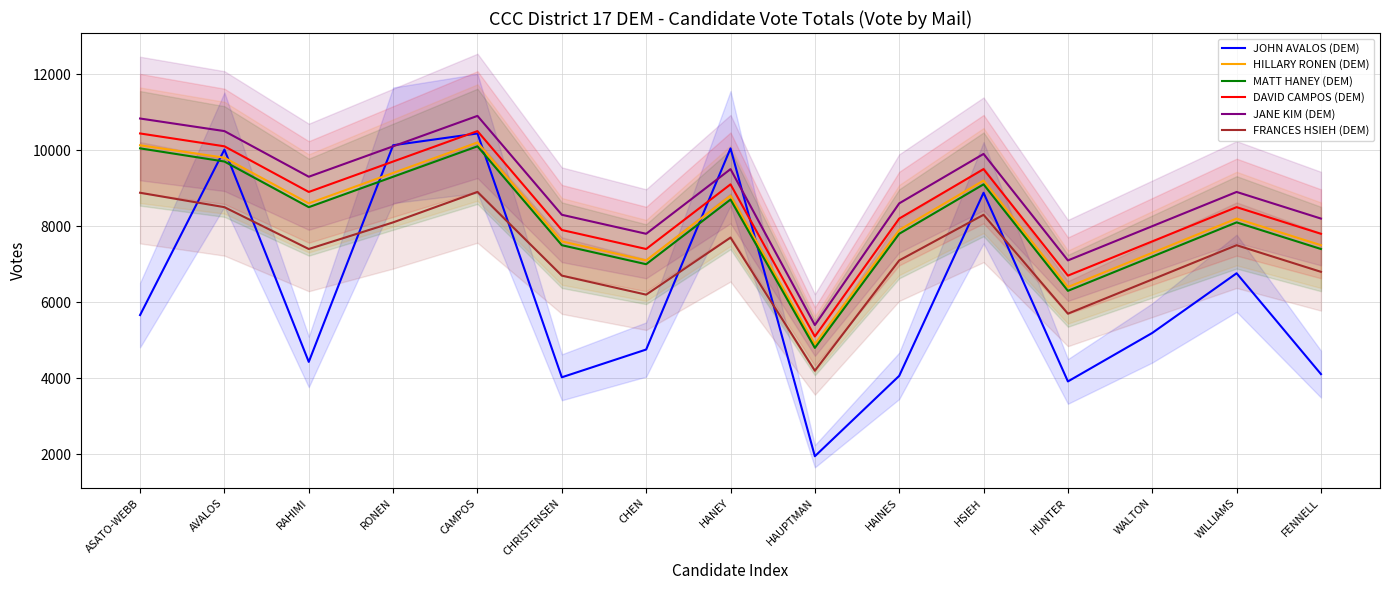

Reading left to right, what are all the values shown in this chart?

JOHN AVALOS (DEM): ASATO-WEBB=5663	AVALOS=10014	RAHIMI=4432	RONEN=10128	CAMPOS=10438	CHRISTENSEN=4027	CHEN=4757	HANEY=10046	HAUPTMAN=1951	HAINES=4065	HSIEH=8879	HUNTER=3918	WALTON=5193	WILLIAMS=6762	FENNELL=4111
HILLARY RONEN (DEM): ASATO-WEBB=10128	AVALOS=9800	RAHIMI=8600	RONEN=9400	CAMPOS=10200	CHRISTENSEN=7600	CHEN=7100	HANEY=8800	HAUPTMAN=4900	HAINES=7900	HSIEH=9200	HUNTER=6400	WALTON=7300	WILLIAMS=8200	FENNELL=7500
MATT HANEY (DEM): ASATO-WEBB=10046	AVALOS=9700	RAHIMI=8500	RONEN=9300	CAMPOS=10100	CHRISTENSEN=7500	CHEN=7000	HANEY=8700	HAUPTMAN=4800	HAINES=7800	HSIEH=9100	HUNTER=6300	WALTON=7200	WILLIAMS=8100	FENNELL=7400
DAVID CAMPOS (DEM): ASATO-WEBB=10438	AVALOS=10100	RAHIMI=8900	RONEN=9700	CAMPOS=10500	CHRISTENSEN=7900	CHEN=7400	HANEY=9100	HAUPTMAN=5100	HAINES=8200	HSIEH=9500	HUNTER=6700	WALTON=7600	WILLIAMS=8500	FENNELL=7800
JANE KIM (DEM): ASATO-WEBB=10831	AVALOS=10500	RAHIMI=9300	RONEN=10100	CAMPOS=10900	CHRISTENSEN=8300	CHEN=7800	HANEY=9500	HAUPTMAN=5400	HAINES=8600	HSIEH=9900	HUNTER=7100	WALTON=8000	WILLIAMS=8900	FENNELL=8200
FRANCES HSIEH (DEM): ASATO-WEBB=8879	AVALOS=8500	RAHIMI=7400	RONEN=8100	CAMPOS=8900	CHRISTENSEN=6700	CHEN=6200	HANEY=7700	HAUPTMAN=4200	HAINES=7100	HSIEH=8300	HUNTER=5700	WALTON=6600	WILLIAMS=7500	FENNELL=6800